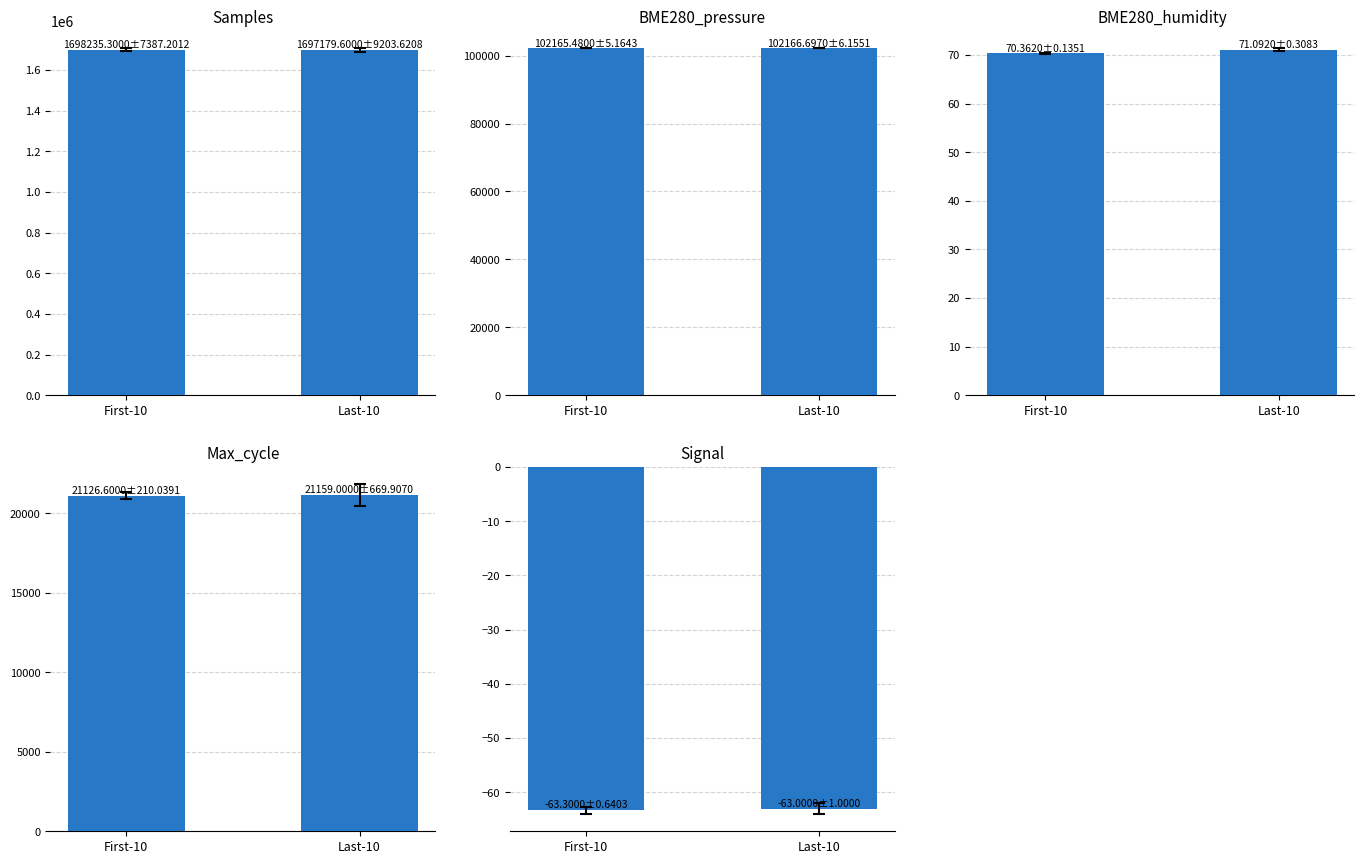

What is the label of the 1st bar from the right?

Last-10